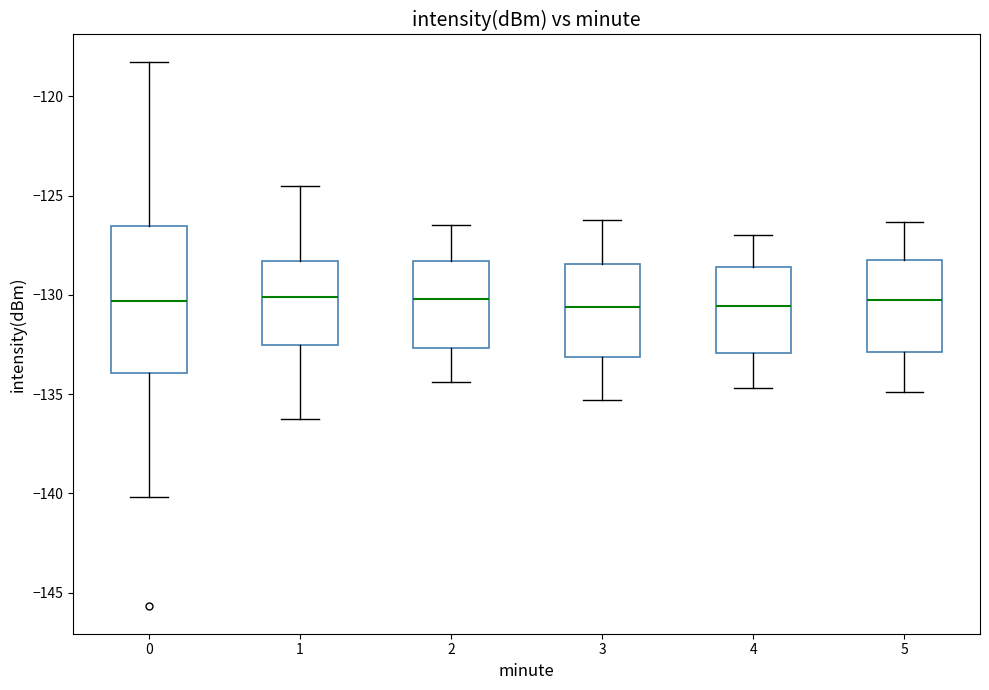

Reading left to right, transcribe this box plot: for each box, give where its median line is, the range the box spans, and where its two whiskers end, as read against the y-axis. The values are not printed on the chart, so give them approximately, as read against the axis.

0: median -130.5, box -134.0 to -126.5, whiskers -140.0 to -118.5
1: median -130.0, box -132.5 to -128.5, whiskers -136.0 to -124.5
2: median -130.0, box -132.5 to -128.5, whiskers -134.5 to -126.5
3: median -130.5, box -133.0 to -128.5, whiskers -135.5 to -126.0
4: median -130.5, box -133.0 to -128.5, whiskers -134.5 to -127.0
5: median -130.0, box -133.0 to -128.0, whiskers -135.0 to -126.5